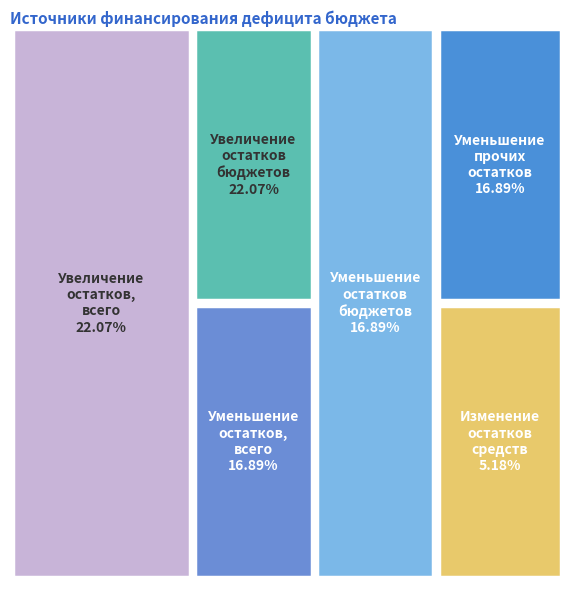

To the nearest percent, what is the average slice percentage?

17%